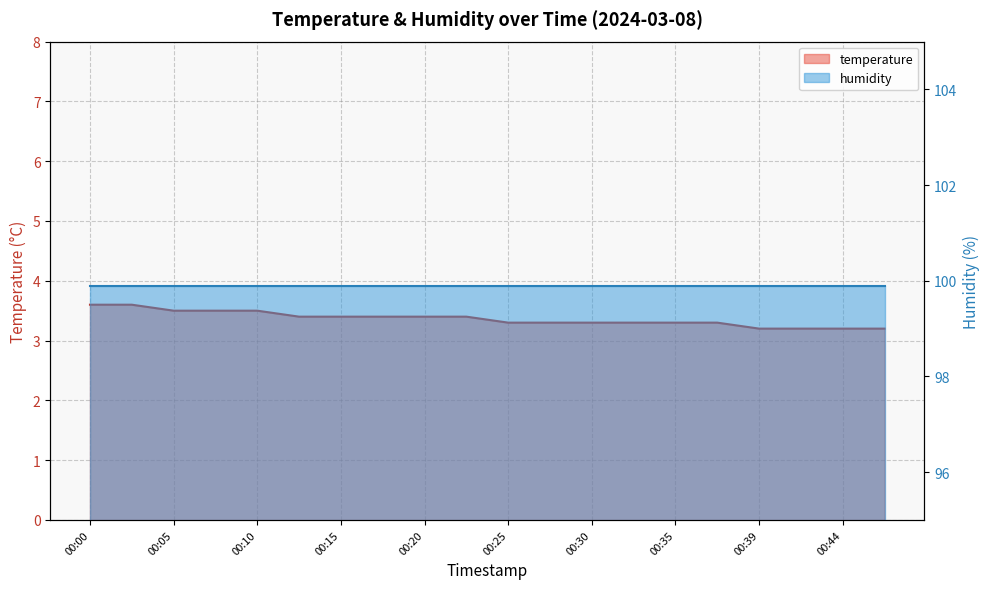

At which category does the chart reach its peak across all series?

00:00